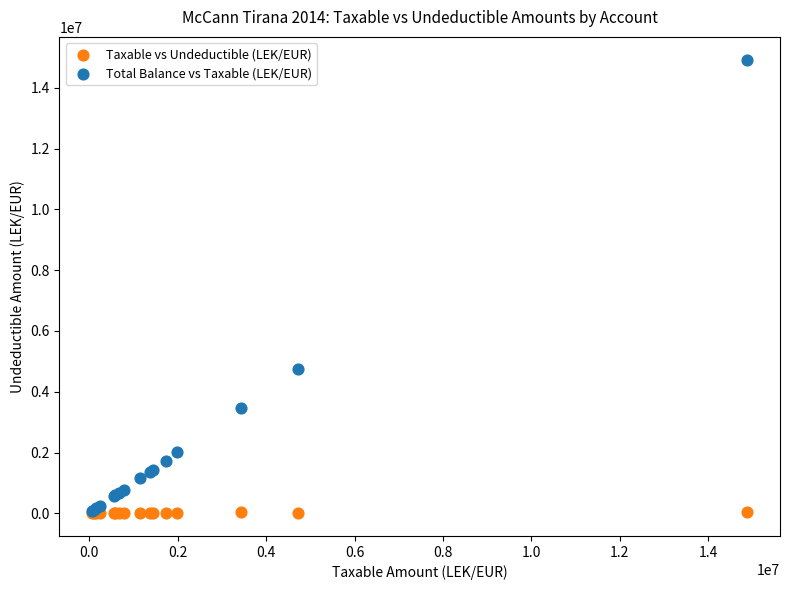

In the Total Balance vs Taxable (LEK/EUR) series, what Y value is closest to 7496485?

4735066.9